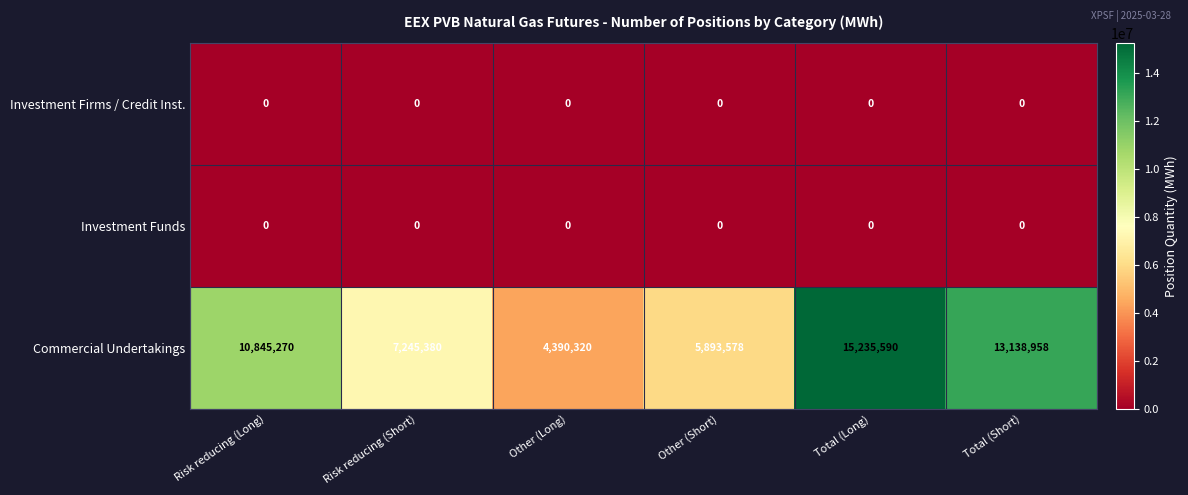

Reading right to left, extract all data points from this chart.

Investment Firms / Credit Inst.: 0	0	0	0	0	0
Investment Funds: 0	0	0	0	0	0
Commercial Undertakings: 13138958	15235590	5893578	4390320	7245380	10845270